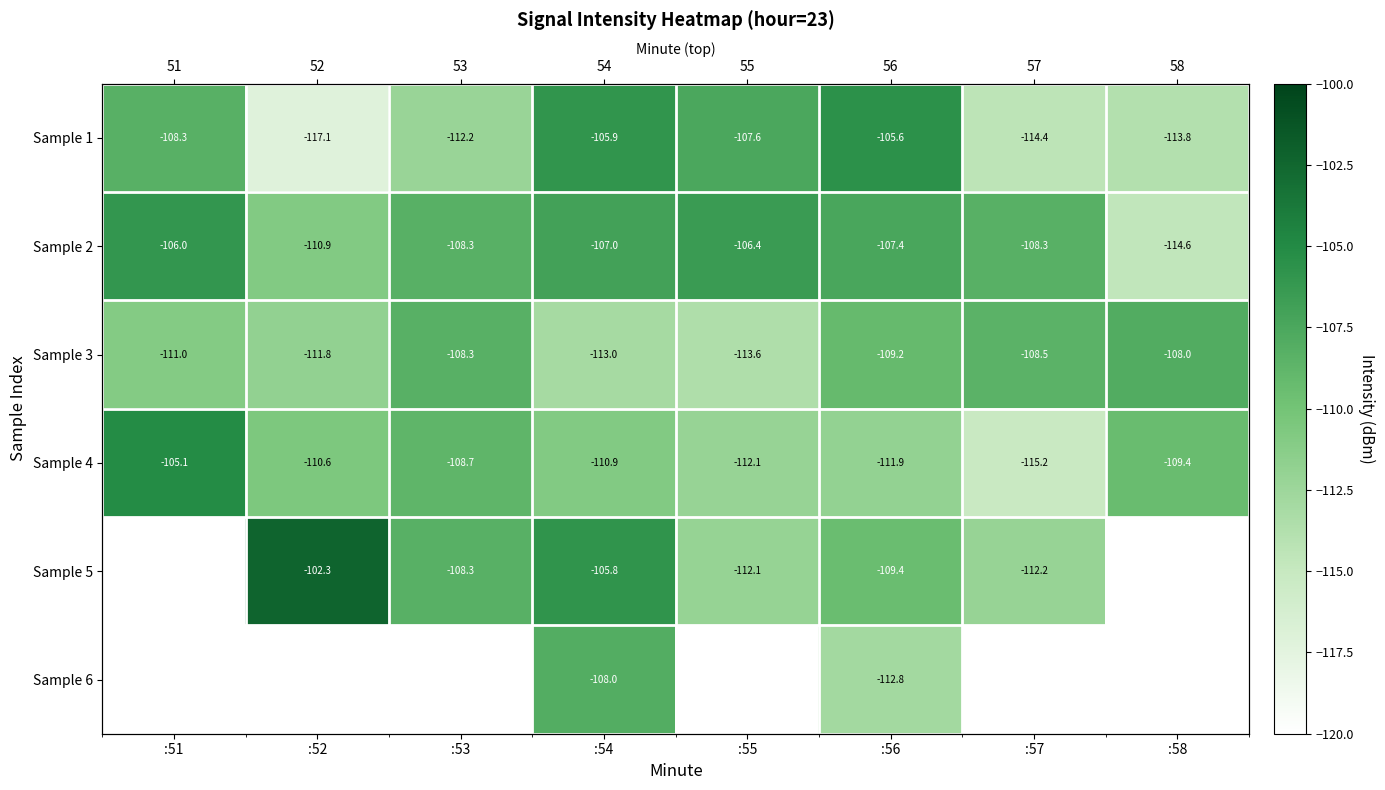

Rank the series at :54 from lowest to highest value.

Sample 3, Sample 4, Sample 6, Sample 2, Sample 1, Sample 5